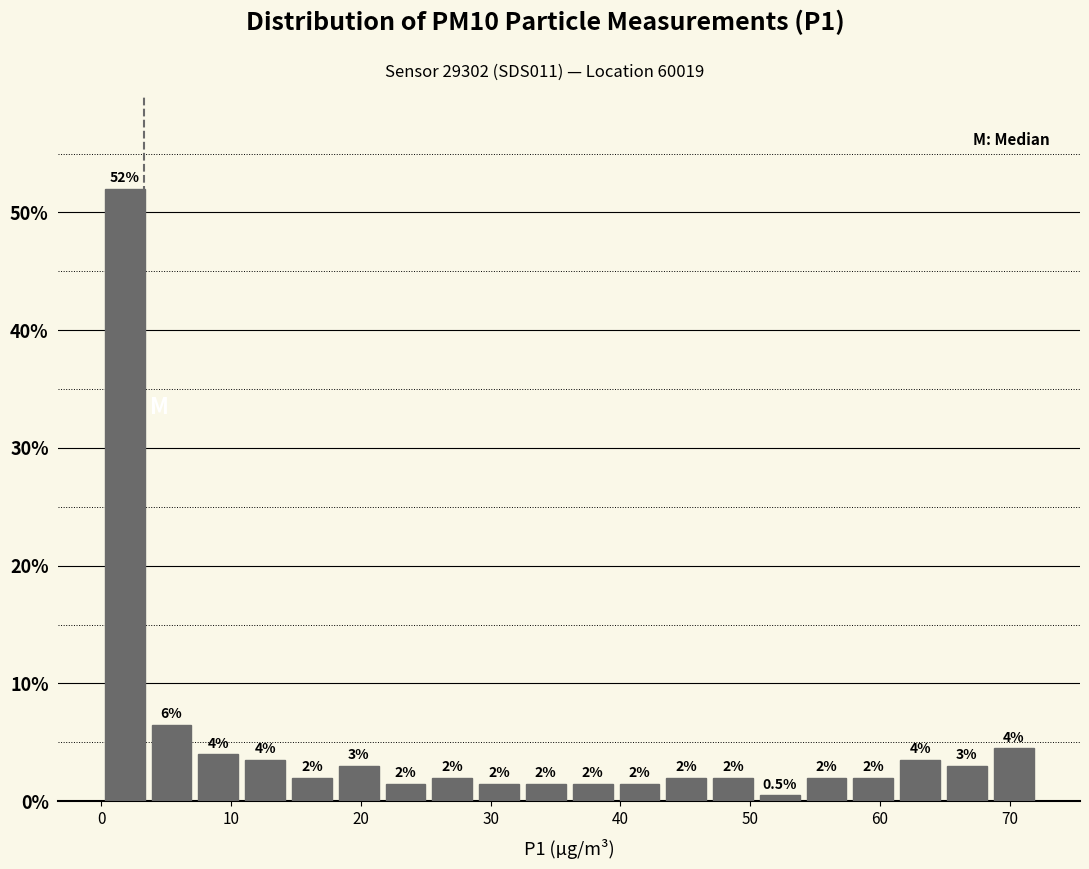

Around what value on the x-axis is the tallest bar? Give the approximate position of its centre, as read against the axis.

2